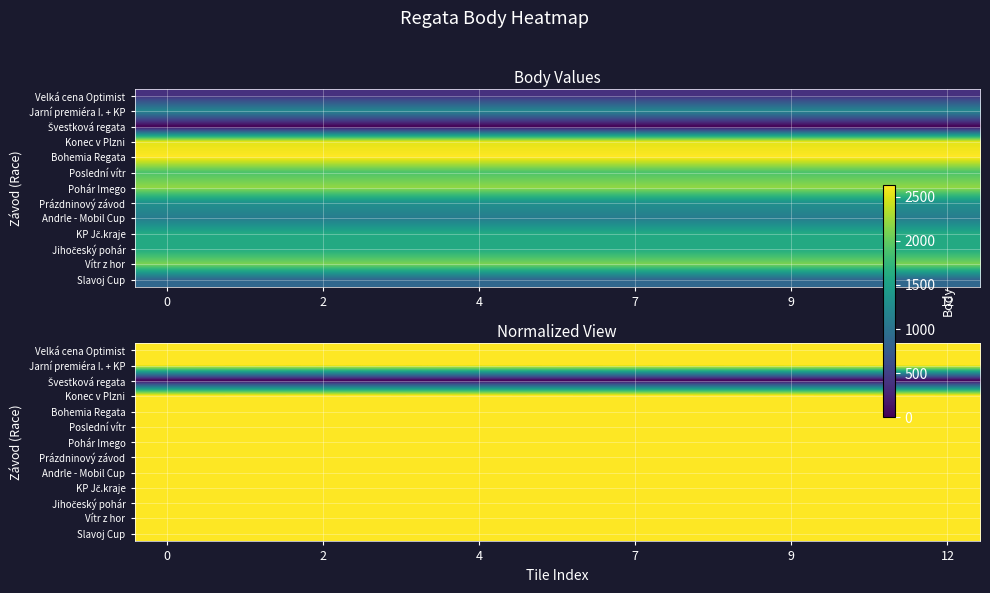

What is the total value across all series at 10?

31644